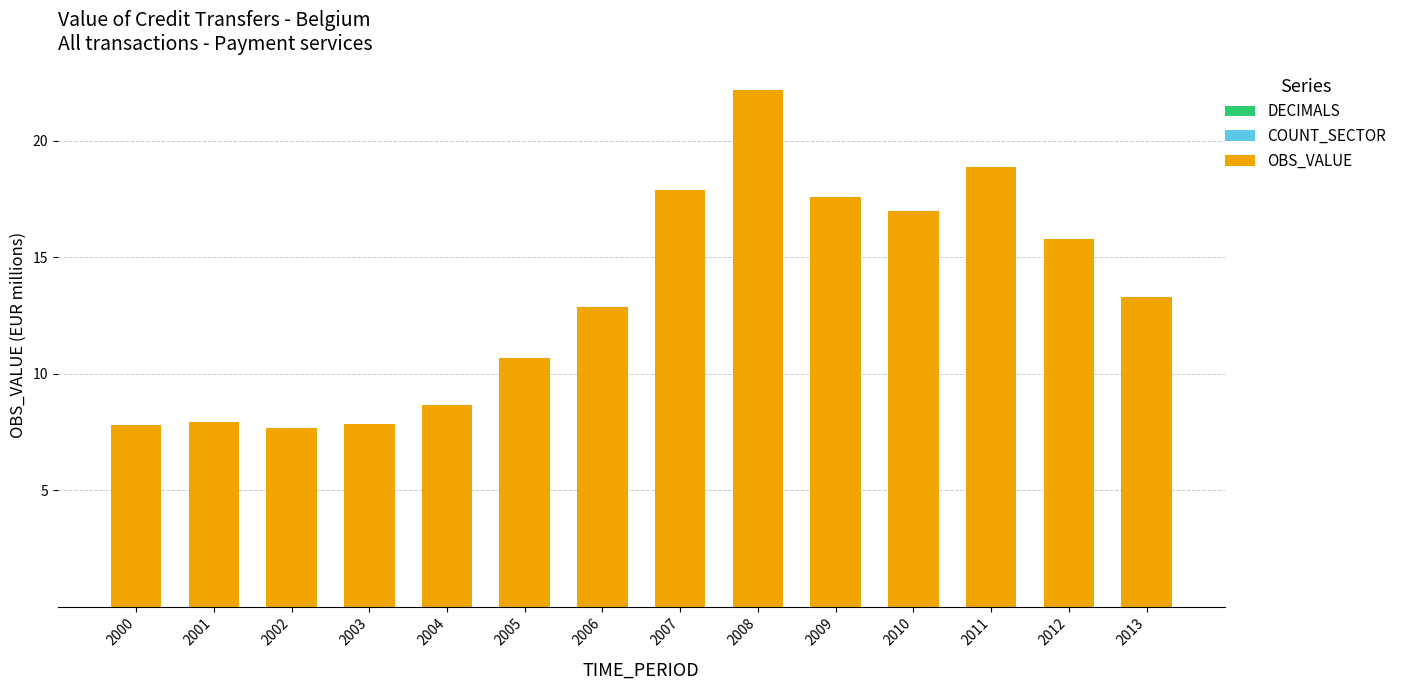

Are the bars horizontal?

No